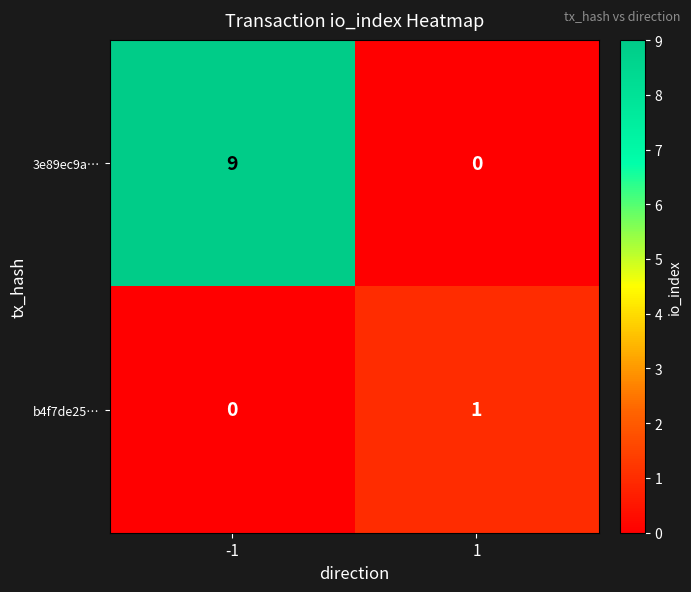

At -1, list the series in order from smallest to largest.

b4f7de25…, 3e89ec9a…